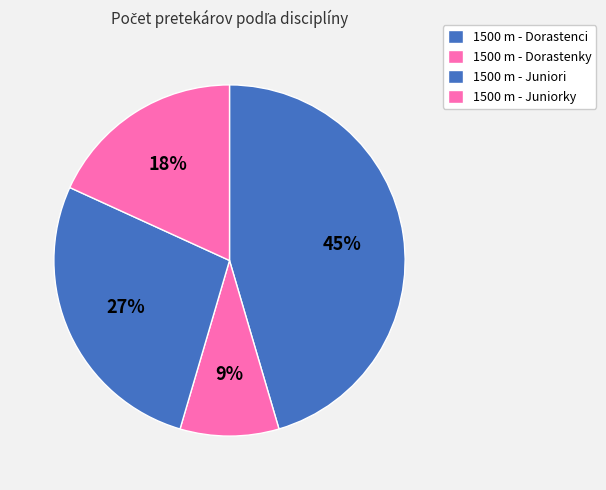

Is 1500 m - Dorastenky the majority of the pie?

No